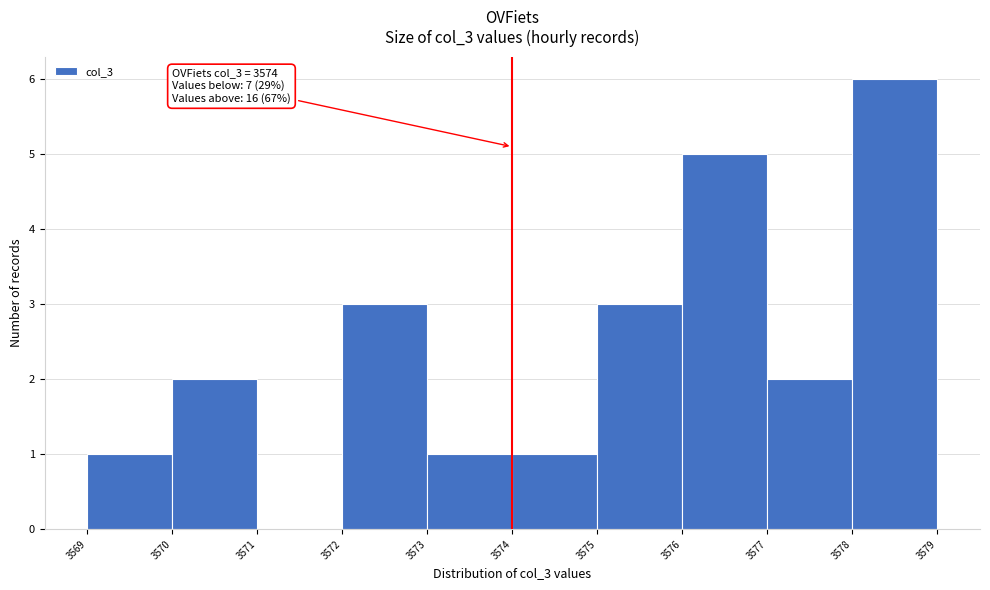

Over which range of the x-axis is the bar tallest?

3578 to 3579